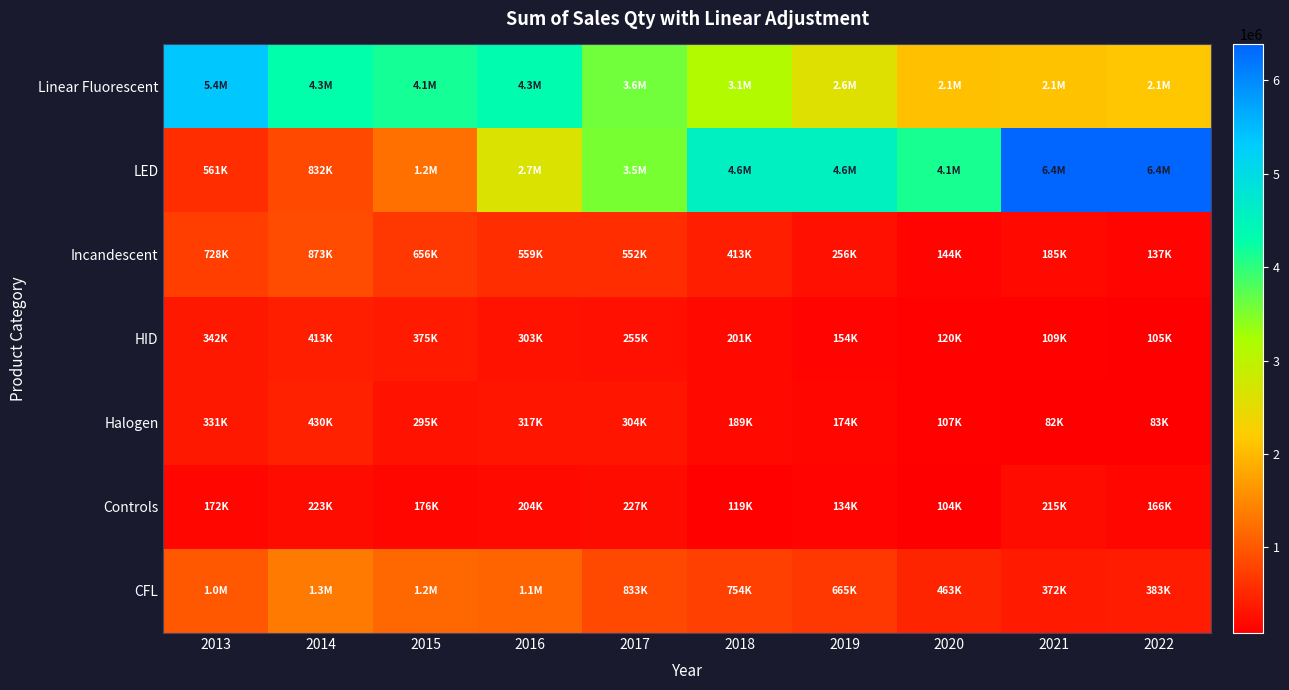

Reading right to left, transcribe all the data shown in this chart.

CFL: 2022=383020.0	2021=371853.8	2020=463342.1	2019=664775.8	2018=754132.1	2017=832951.0	2016=1124108.2	2015=1153358.7	2014=1347450.9	2013=1008015.8
Controls: 2022=166349.1	2021=215285.6	2020=103819.2	2019=133783.3	2018=118816.1	2017=227243.0	2016=204201.5	2015=176220.8	2014=223176.9	2013=171834.0
Halogen: 2022=83131.0	2021=81708.3	2020=106675.7	2019=174211.8	2018=188980.2	2017=303897.3	2016=316511.0	2015=295134.6	2014=429667.8	2013=330678.0
HID: 2022=104977.0	2021=108609.7	2020=120306.0	2019=154076.9	2018=200513.5	2017=255291.2	2016=302620.0	2015=374587.7	2014=413433.3	2013=341843.3
Incandescent: 2022=136883.0	2021=185079.1	2020=143665.3	2019=256055.2	2018=413118.6	2017=551986.2	2016=559189.8	2015=655963.8	2014=872968.7	2013=728266.5
LED: 2022=6385096.0	2021=6369680.0	2020=4134372.2	2019=4559581.0	2018=4573886.3	2017=3529973.2	2016=2664757.9	2015=1239915.2	2014=831645.1	2013=560961.6
Linear Fluorescent: 2022=2139385.0	2021=2095197.4	2020=2059968.1	2019=2594751.0	2018=3136161.0	2017=3592198.5	2016=4329784.6	2015=4147422.7	2014=4292036.6	2013=5358080.7